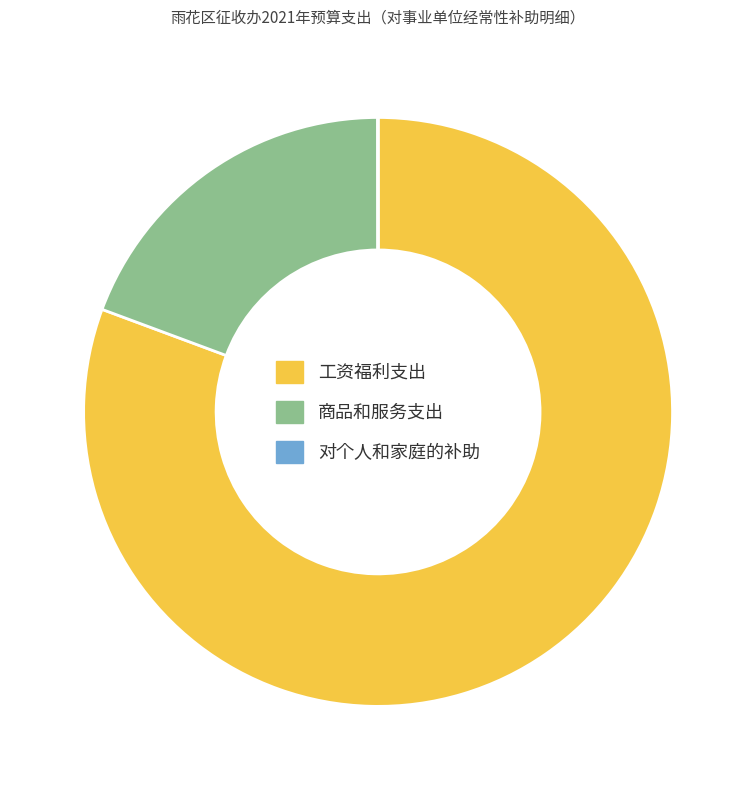

Is the sum of 工资福利支出 and 商品和服务支出 greater than half?

Yes